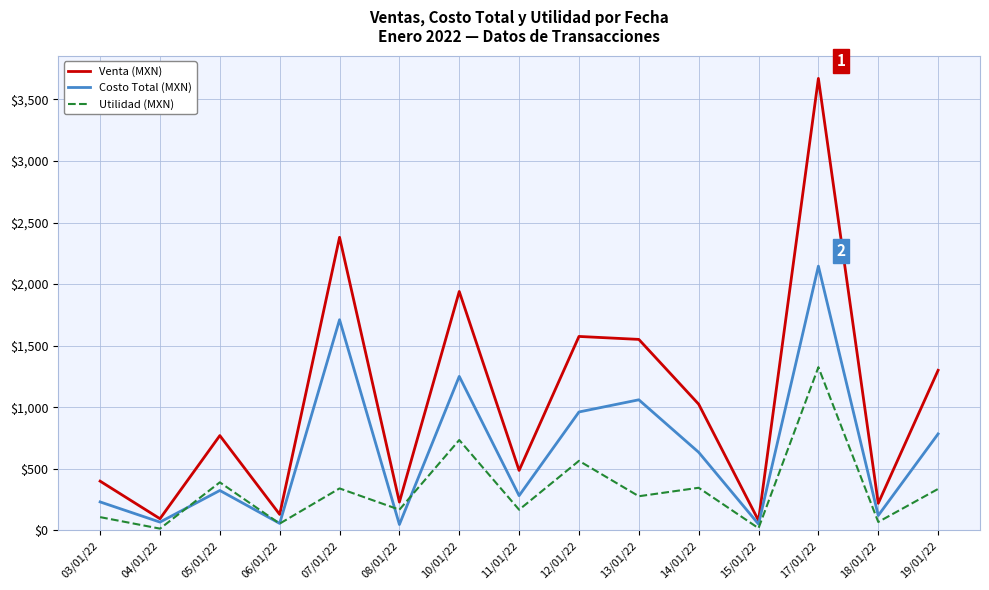

At which label does Utilidad (MXN) reach its peak?

17/01/22